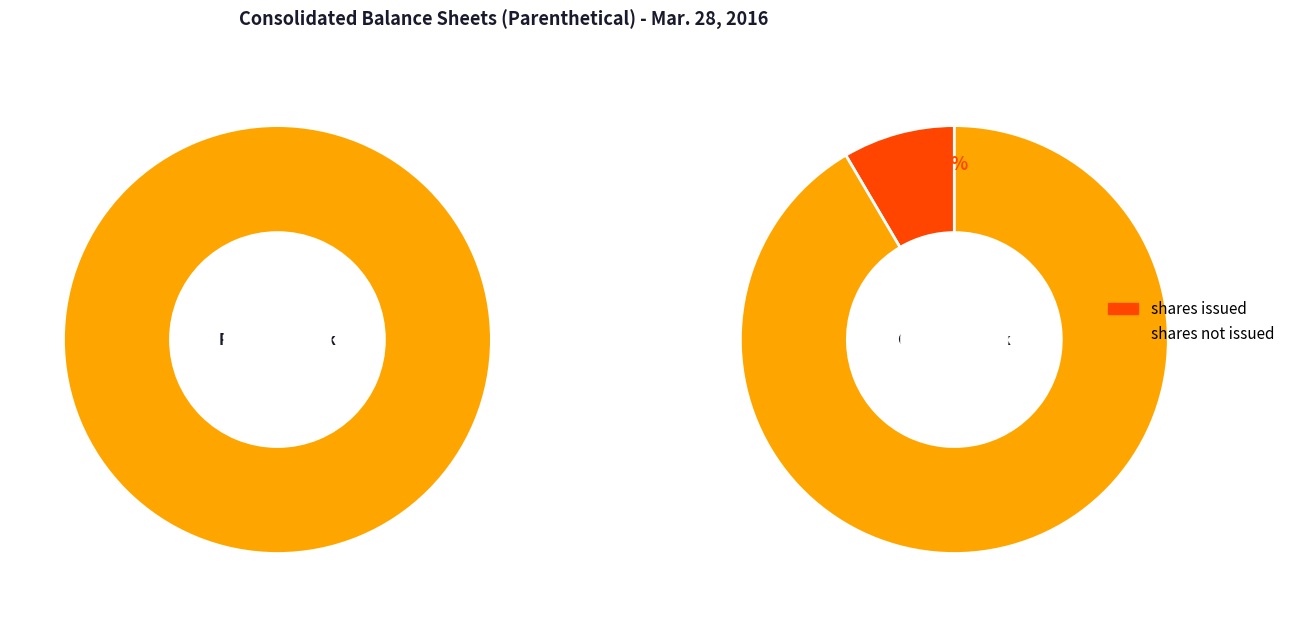

What percentage is the Common stock, shares authorized slice, to the nearest percent?

86%